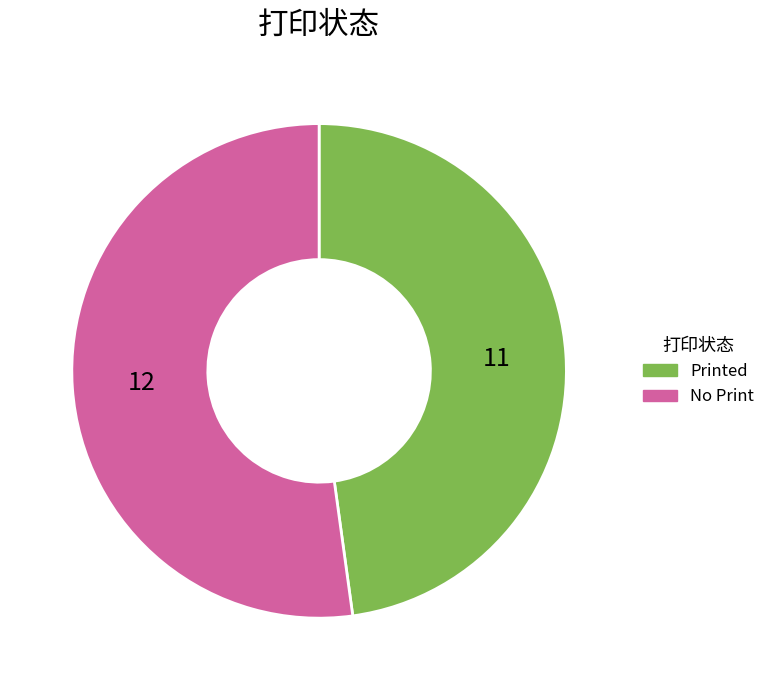

What is the ratio of the value at Printed to the value at No Print?

0.9